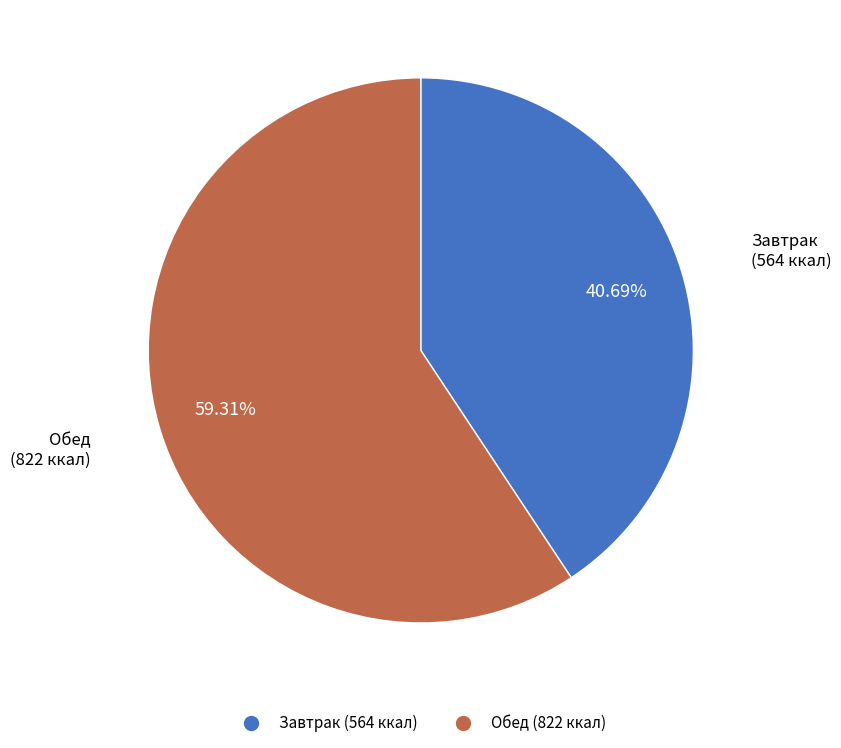

Which category has the biggest portion of the pie?

Обед